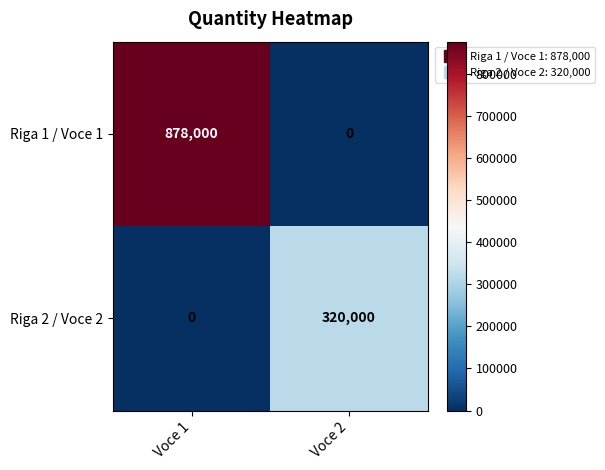

Which series has the largest range (max minus min)?

Riga 1 / Voce 1